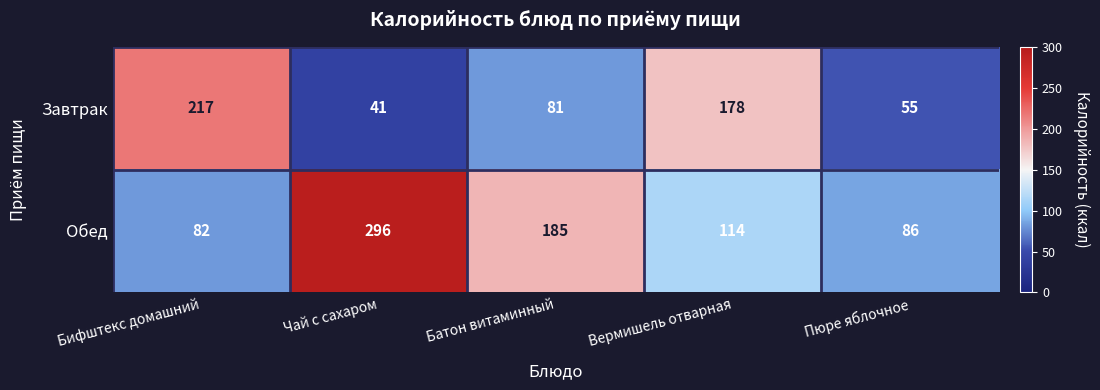

Is it true that Завтрак equals 81 at Батон витаминный?

True